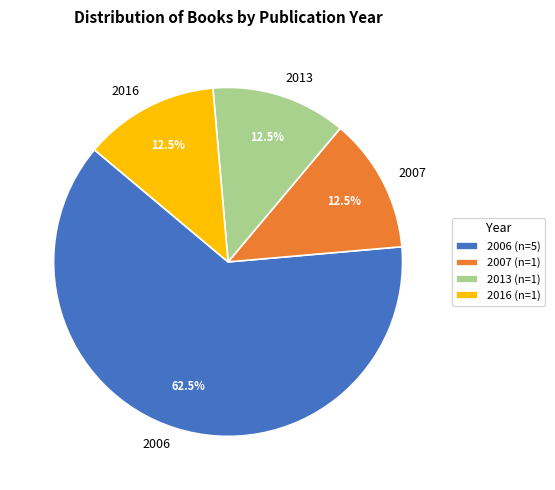

Approximately how many times larger is the value at 2006 compared to 2007?

5.0